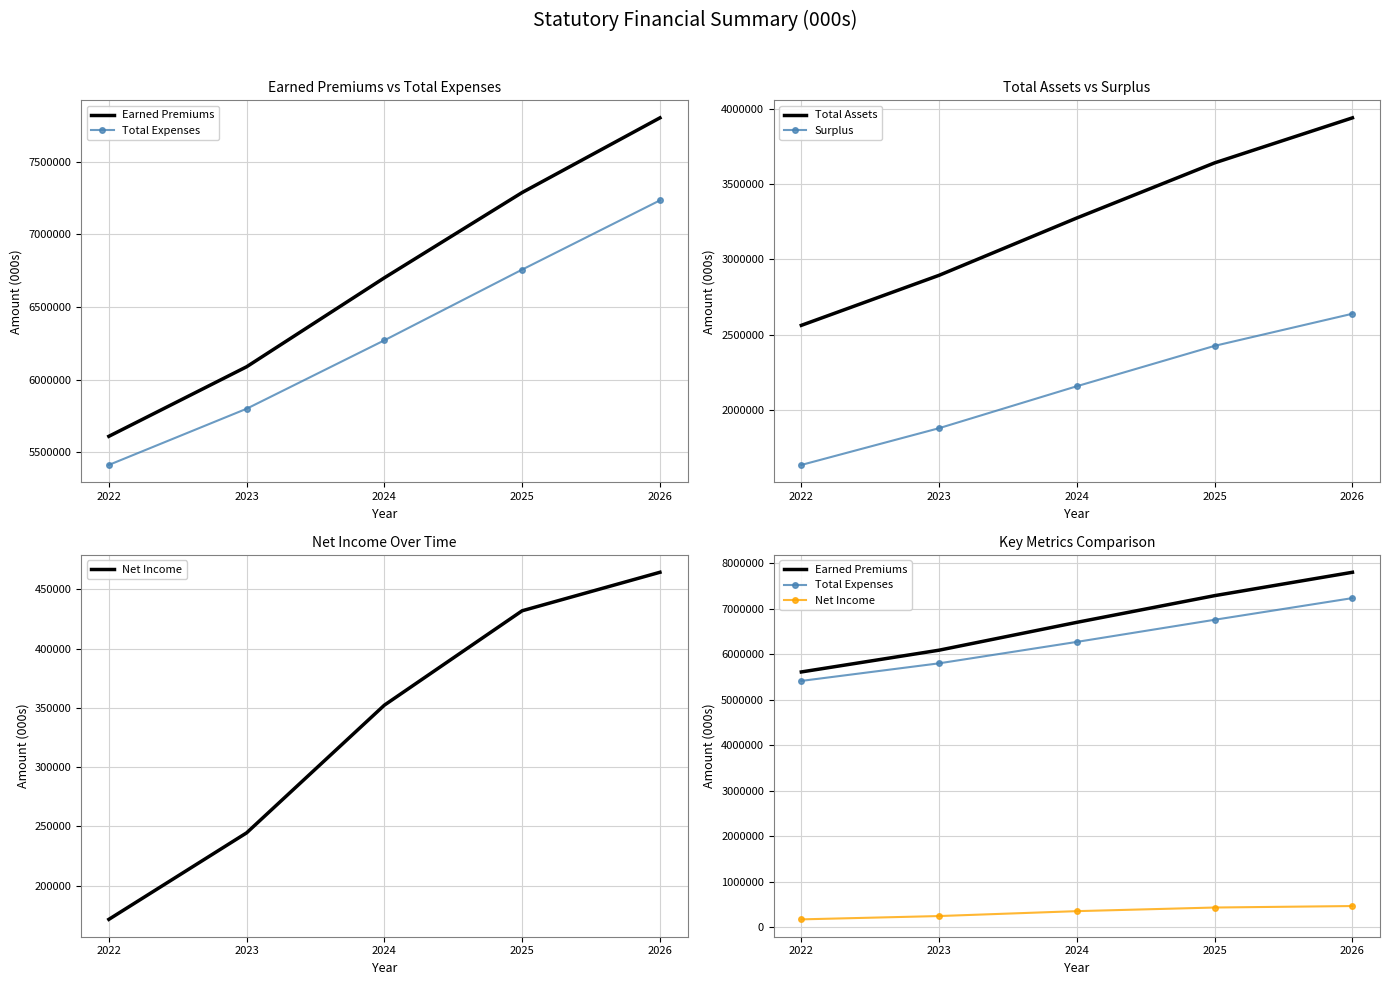

Is the value of Total Expenses at 2026 greater than the value of Total Assets at 2022?

Yes